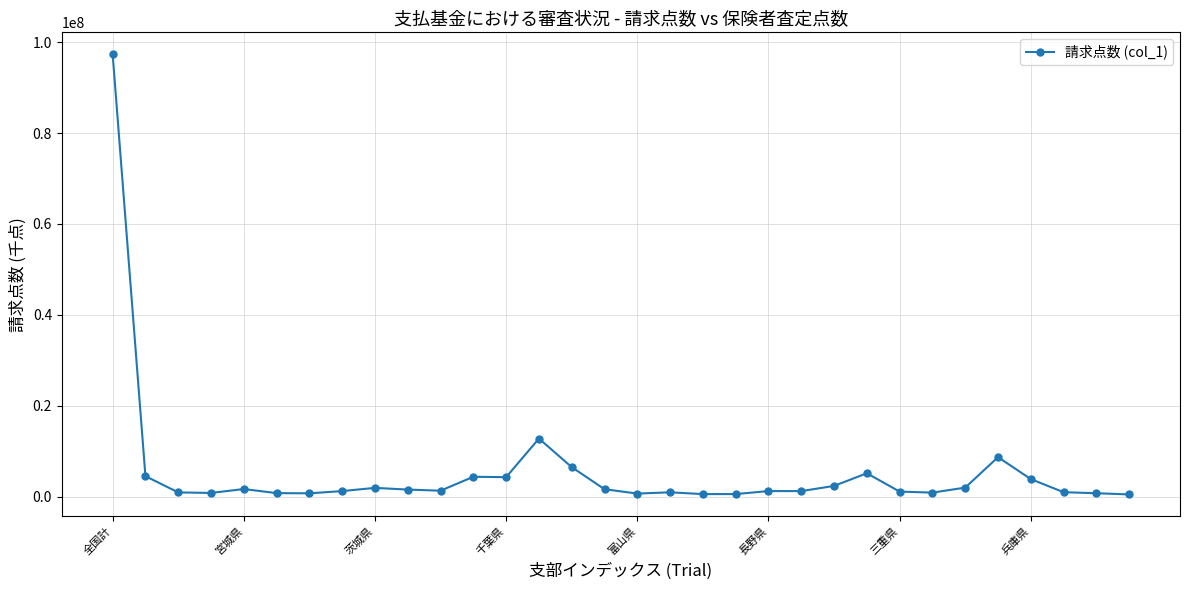

True or false: the data has more than 1 interior local peaks.

True